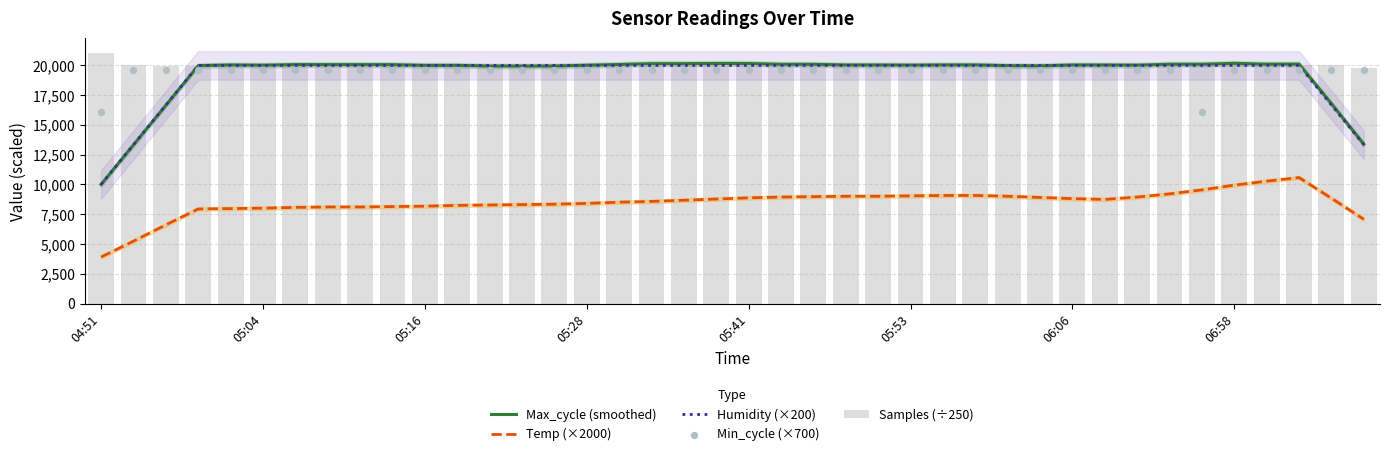

Is the value of Humidity (×200) at 23 greater than the value of Samples (÷250) at 33?

Yes